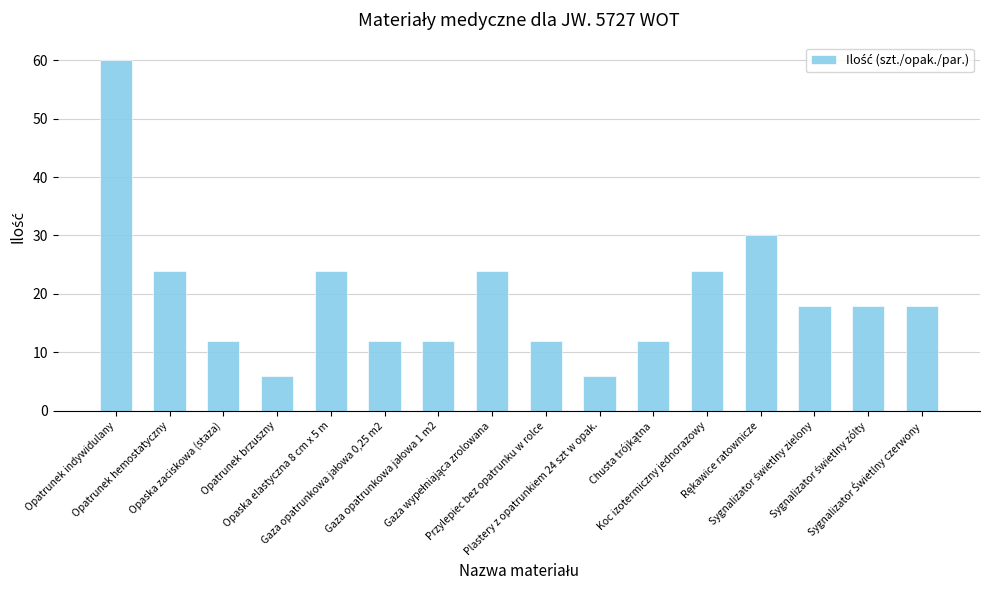

Count the number of categories in the chart.

16